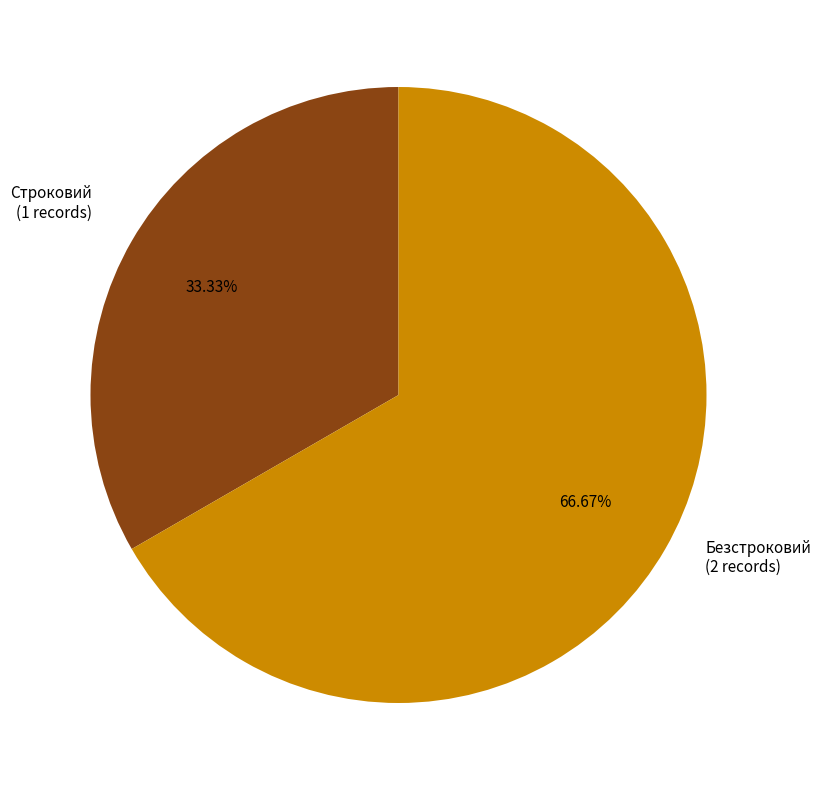

Rank the categories by value from highest to lowest.

Безстроковий, Строковий